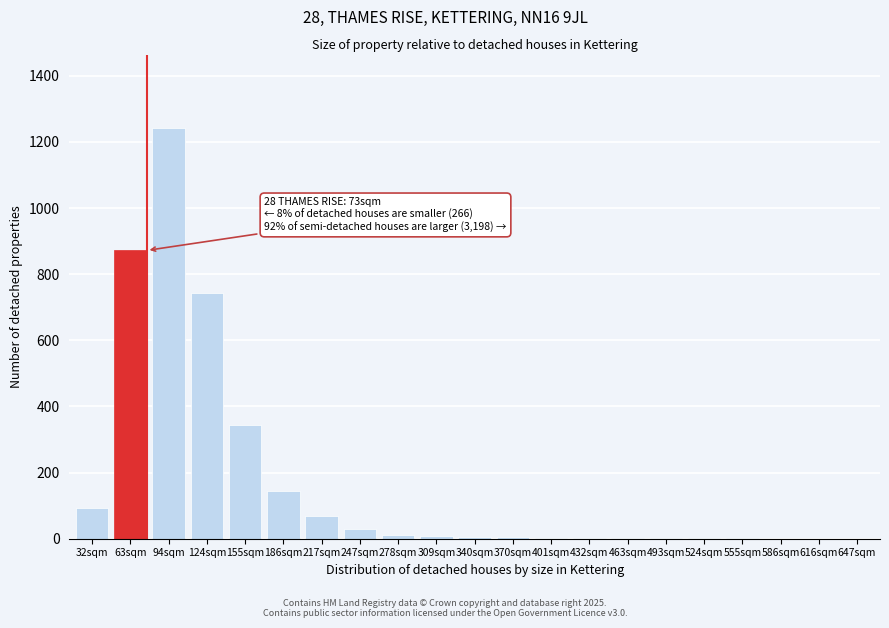

True or false: the data shows 68 at 217sqm.

True